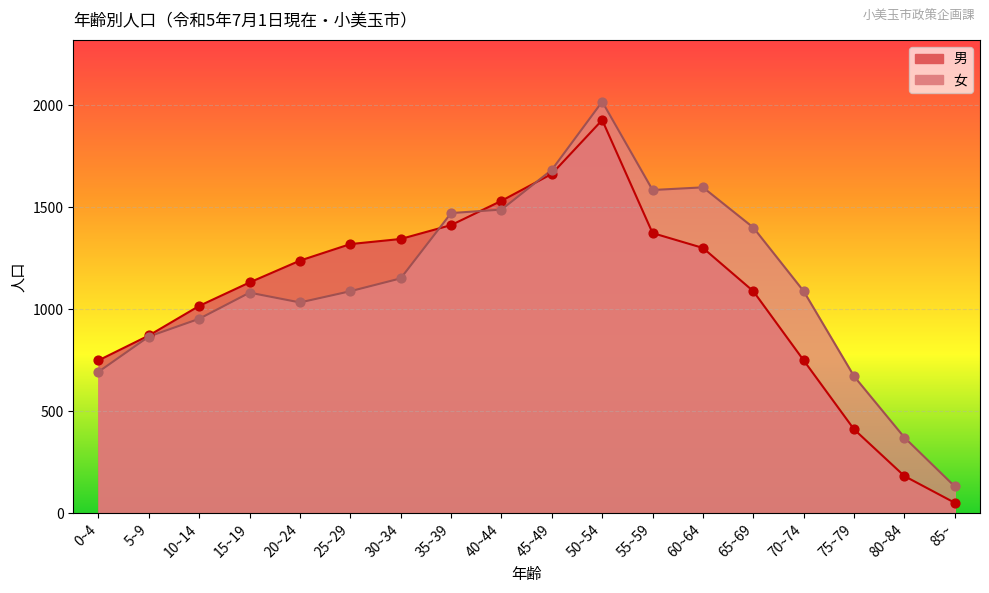

Which series has the widest spread of Y values?

女